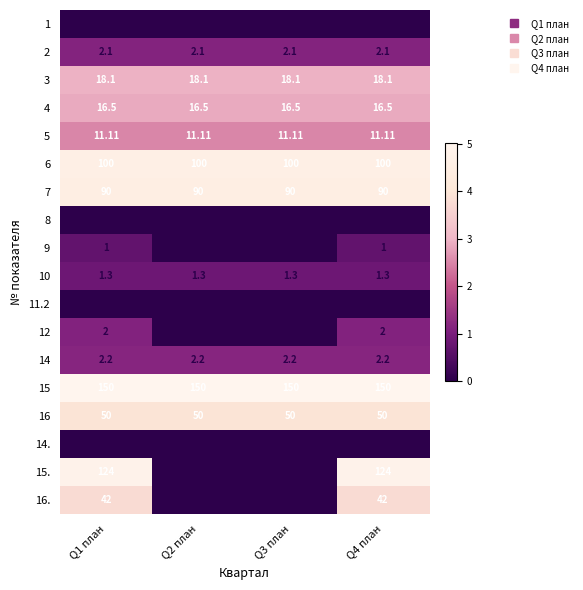

Is the value of 12 at Q4 план greater than the value of 4 at Q4 план?

No